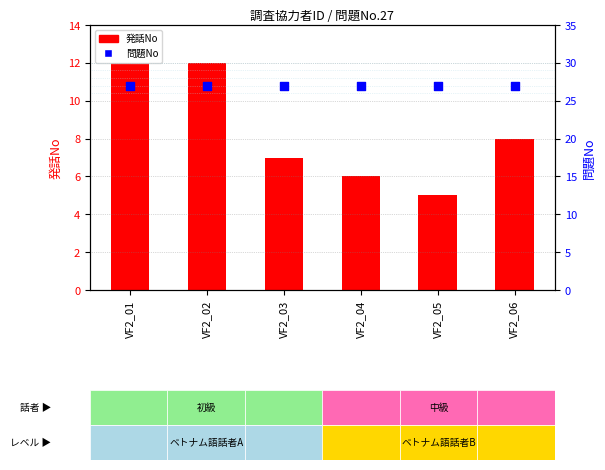

Which series contains the highest Y value?

問題No